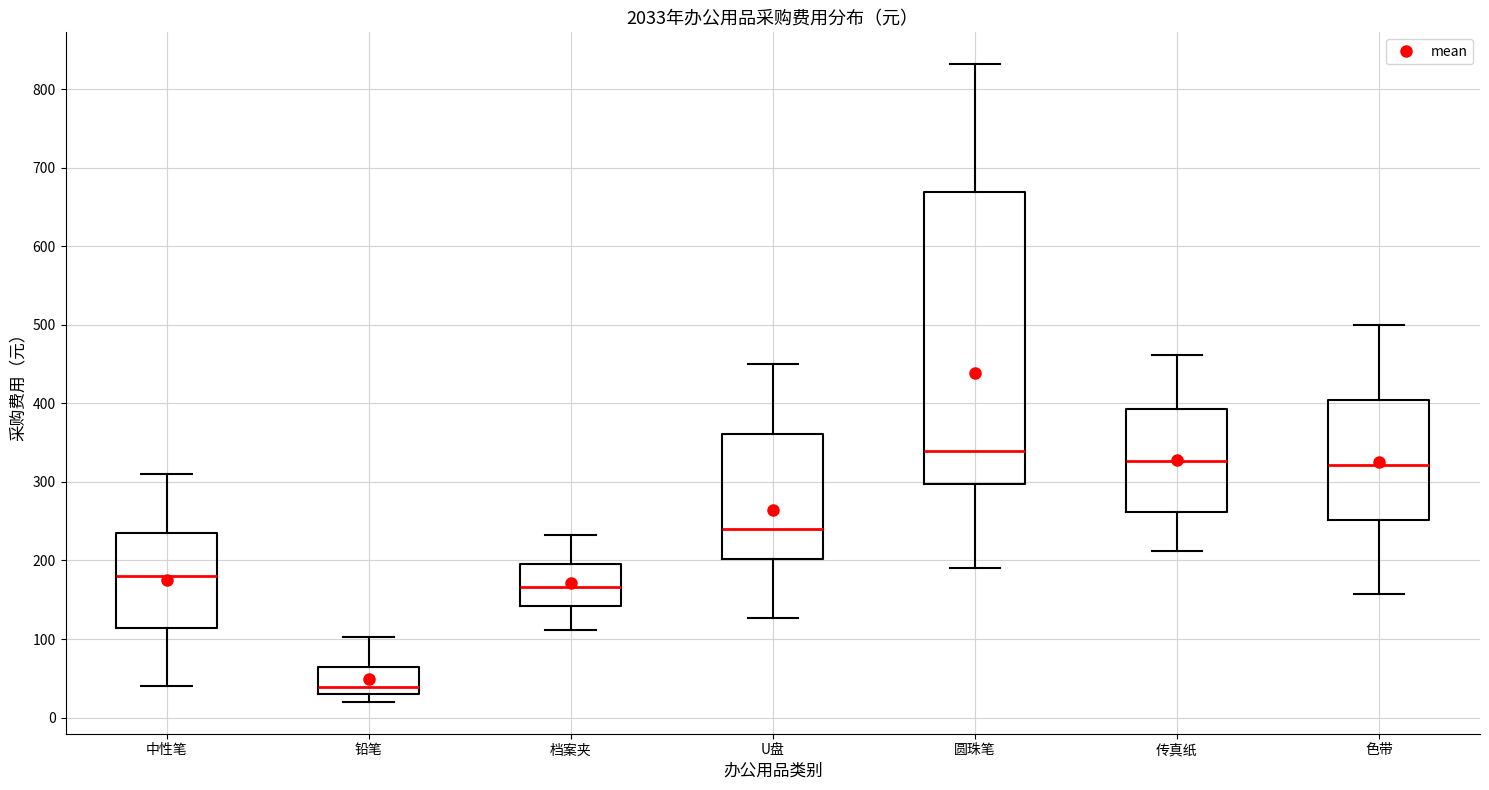

Reading left to right, read every box against the y-axis: the position of its median line, the range the box covers, and the ends of its whiskers. The values are not printed on the chart, so give them approximately, as read against the axis.

中性笔: median 180, box 110 to 240, whiskers 40 to 310
铅笔: median 40, box 30 to 60, whiskers 20 to 100
档案夹: median 170, box 140 to 200, whiskers 110 to 230
U盘: median 240, box 200 to 360, whiskers 130 to 450
圆珠笔: median 340, box 300 to 670, whiskers 190 to 830
传真纸: median 330, box 260 to 390, whiskers 210 to 460
色带: median 320, box 250 to 400, whiskers 160 to 500